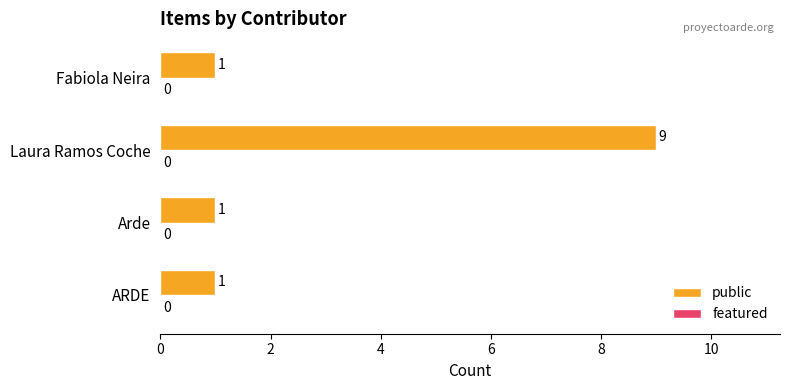

Are the bars horizontal?

Yes